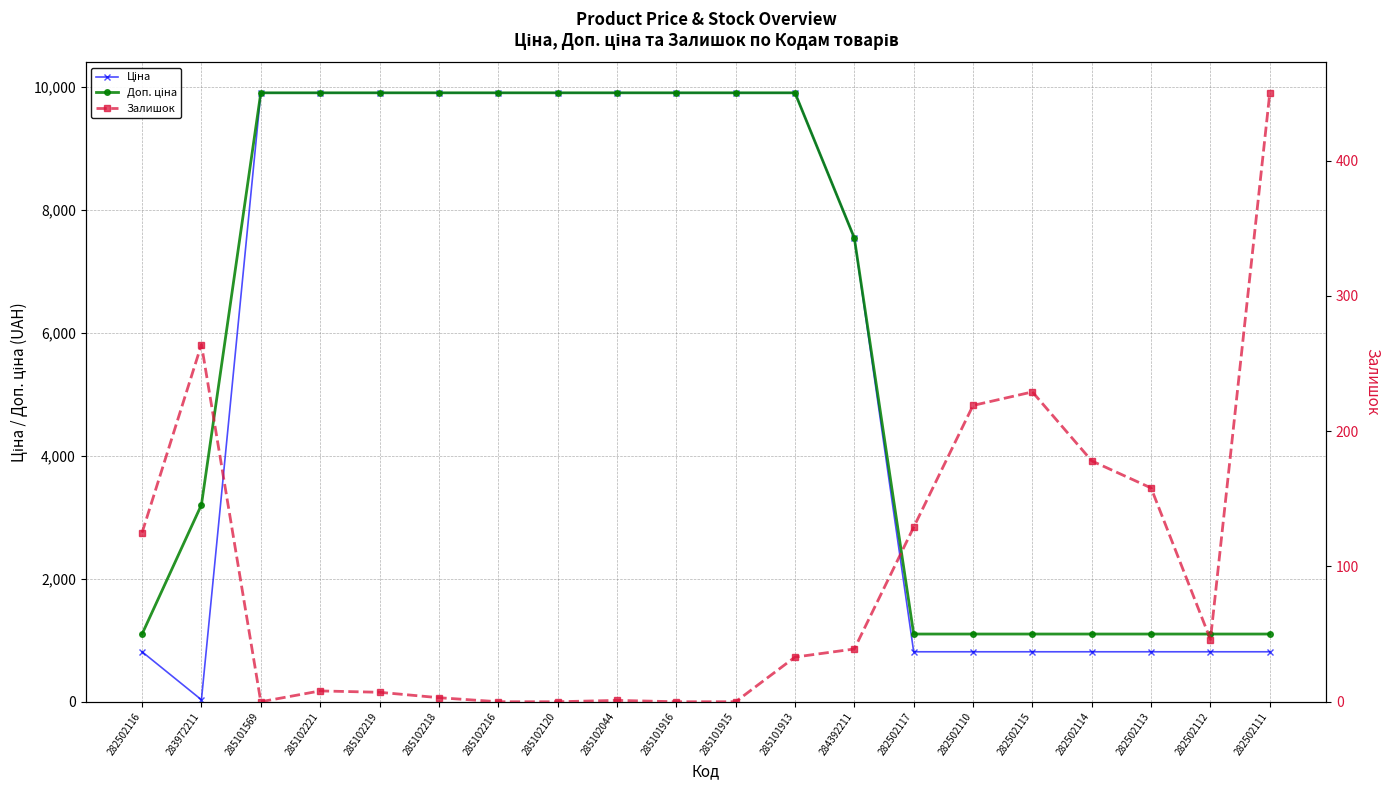

How many data points does each series have?

20